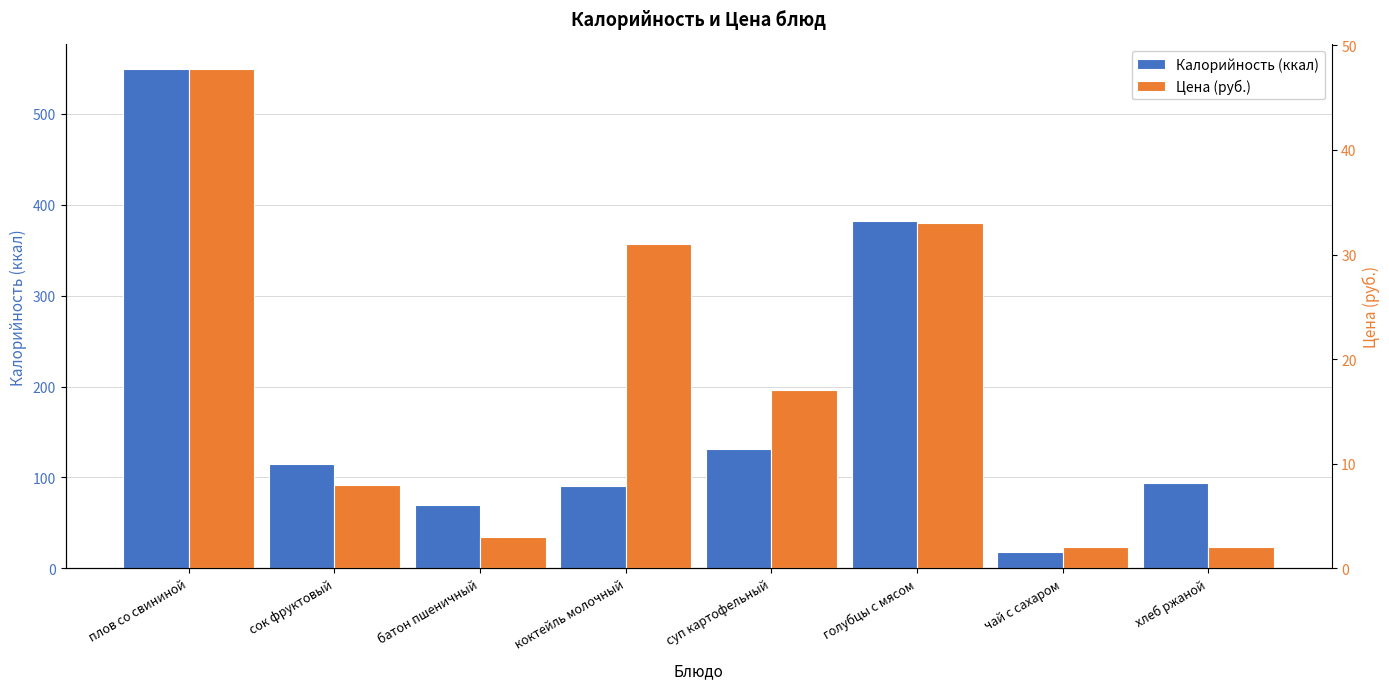

What is the difference between the maximum and second lowest values in the Цена (руб.) series?

45.7